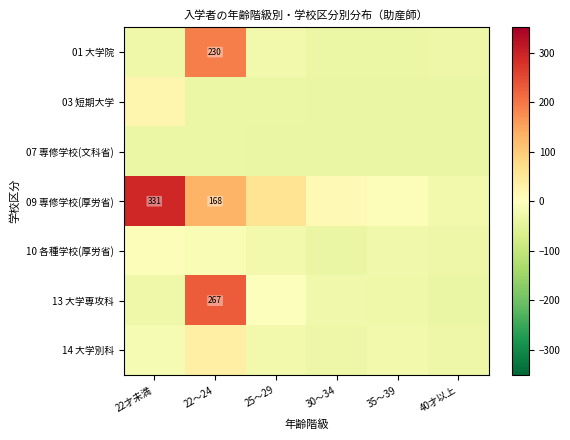

What is the minimum value shown in the chart?

-38.2